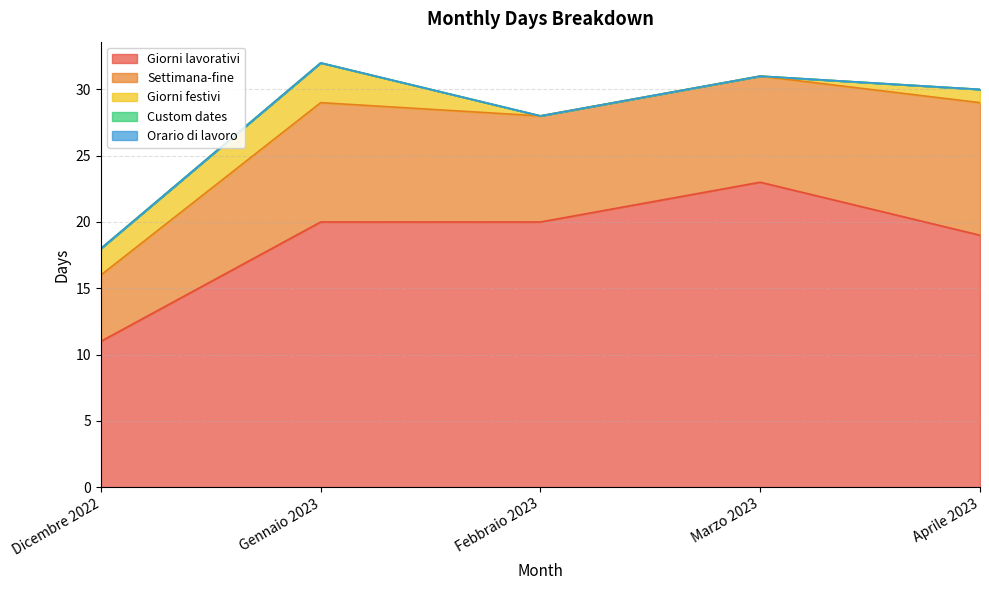

What is the difference between the Giorni festivi values at Gennaio 2023 and Dicembre 2022?

1